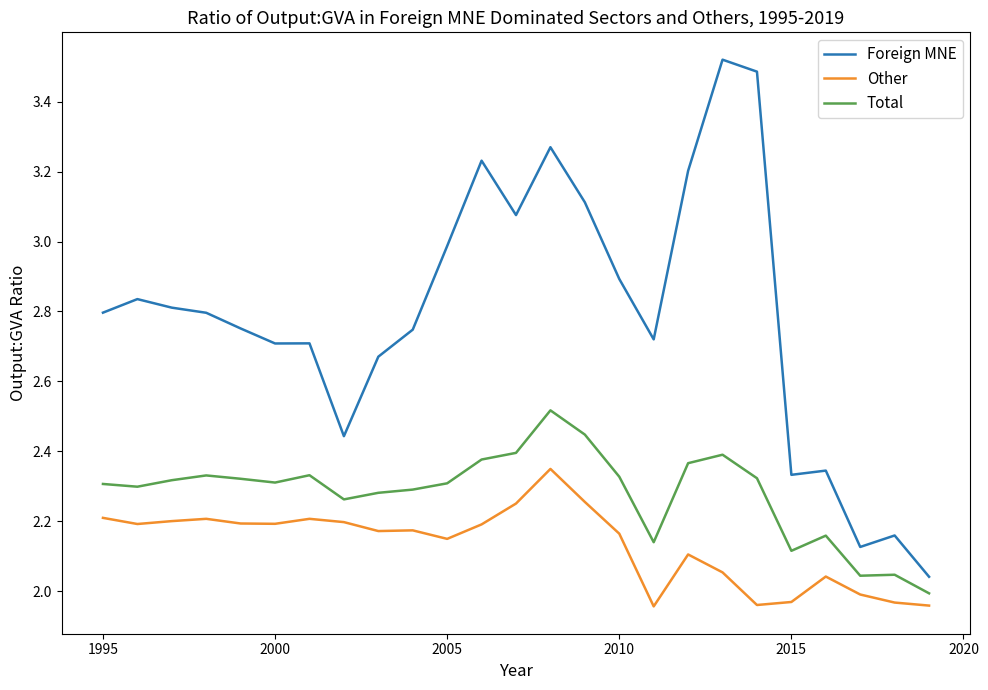

In Foreign MNE, how many points are lower than both neighbors (excluding endpoints)?

6